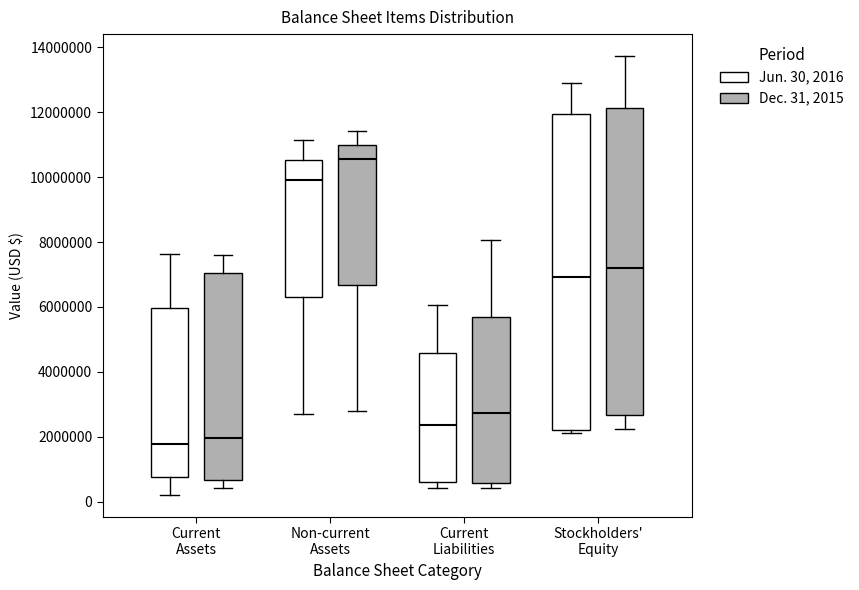

Where does the lower whisker of the box for Non-current Assets (Jun. 30, 2016) end on the y-axis? The values are not printed on the chart, so give them approximately, as read against the axis.

2800000